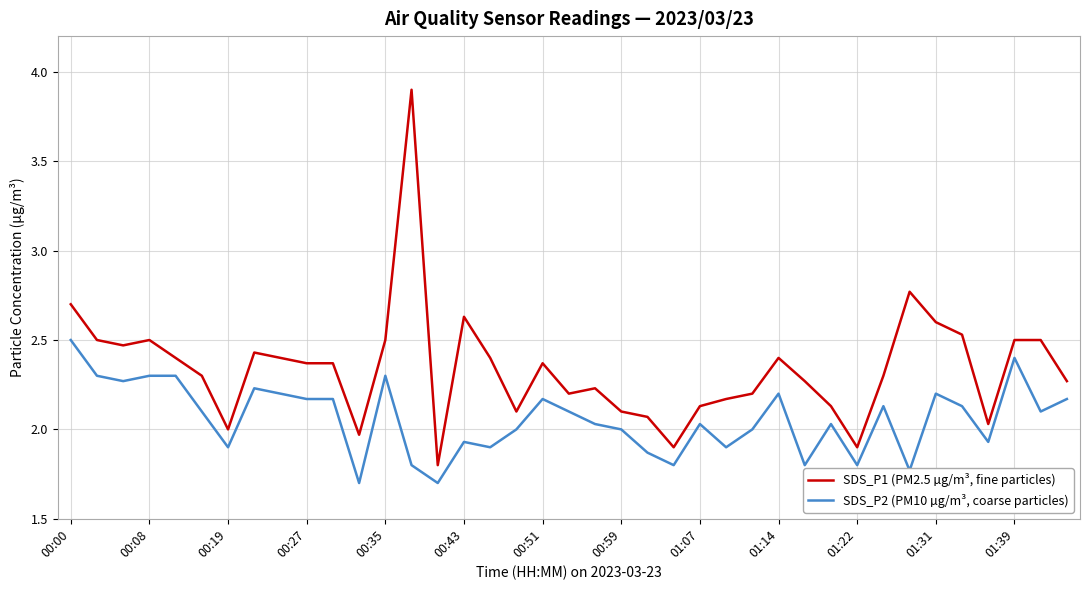

True or false: SDS_P1 (PM2.5 µg/m³, fine particles) and SDS_P2 (PM10 µg/m³, coarse particles) cross at least once.

False